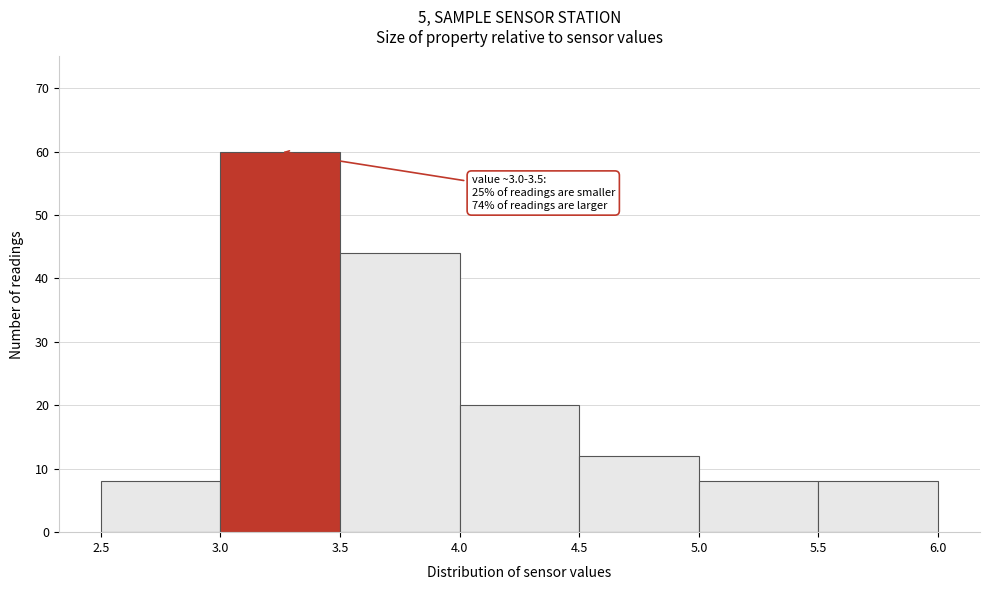

Over which range of the x-axis is the bar tallest?

3.0 to 3.5